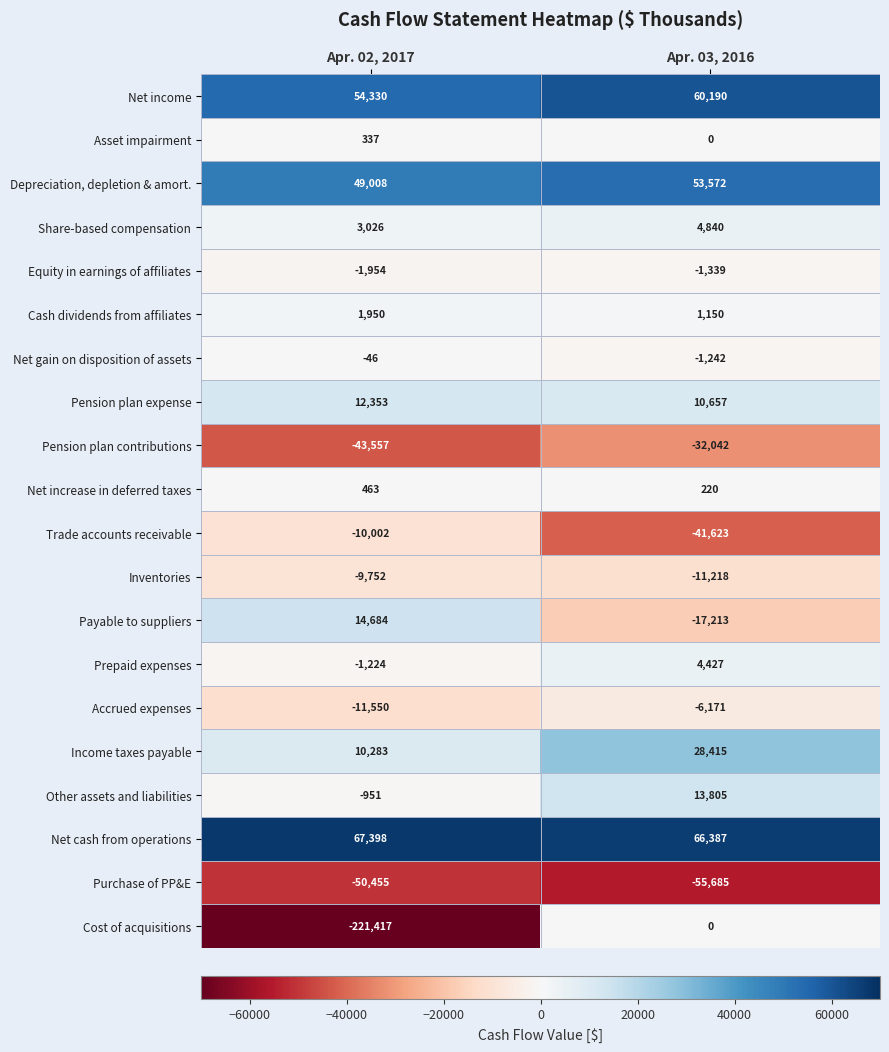

How many distinct data groups are displayed?

20